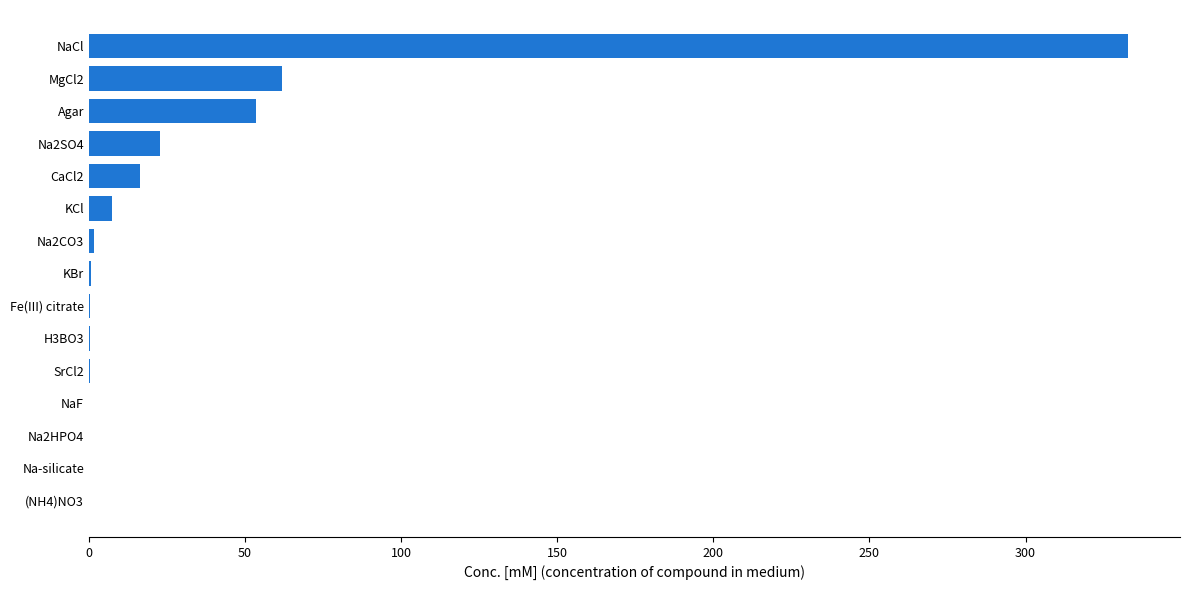

Where is the data nearest to the value 166?

MgCl2